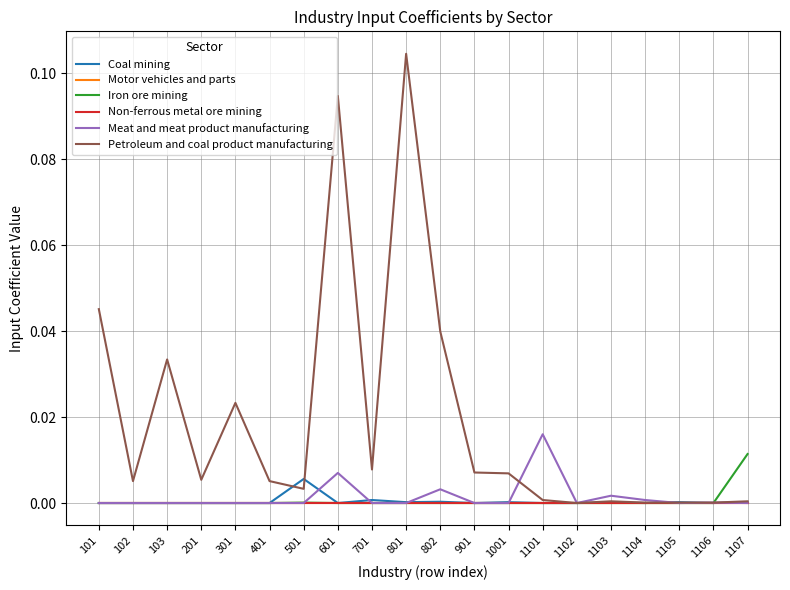

Does the chart have visible grid lines?

Yes